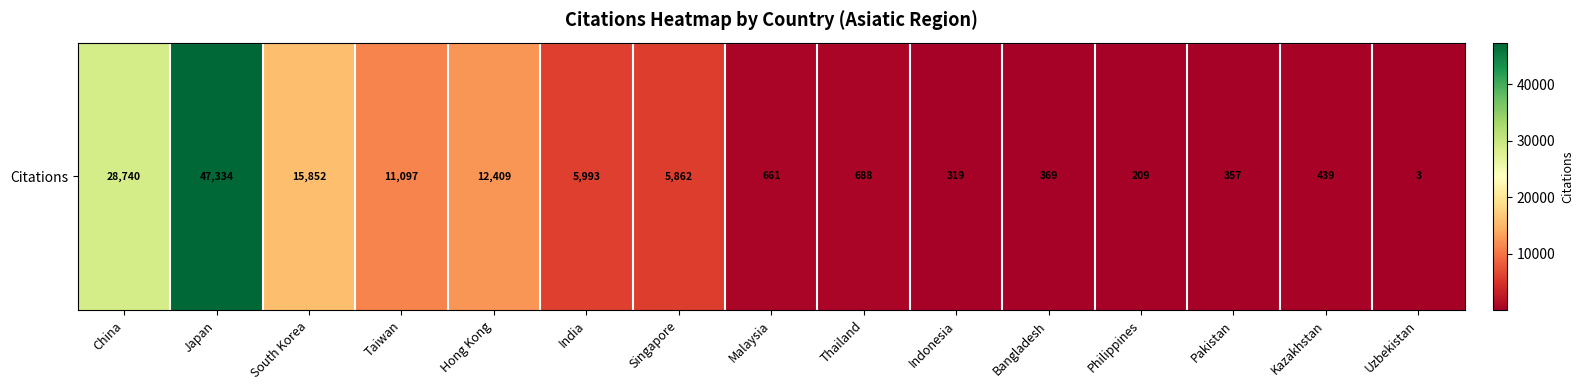

Rank the categories by value from highest to lowest.

Japan, China, South Korea, Hong Kong, Taiwan, India, Singapore, Thailand, Malaysia, Kazakhstan, Bangladesh, Pakistan, Indonesia, Philippines, Uzbekistan